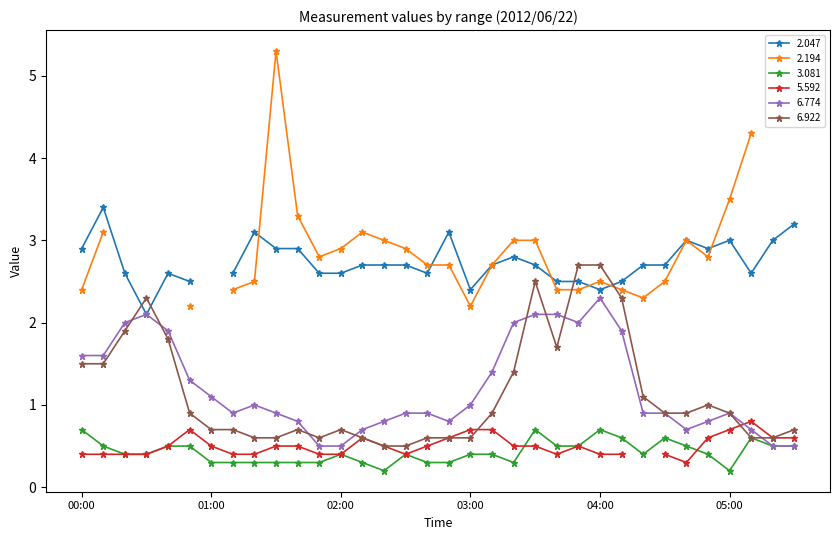

Which has a higher value, 01:20 or 01:30?

01:20